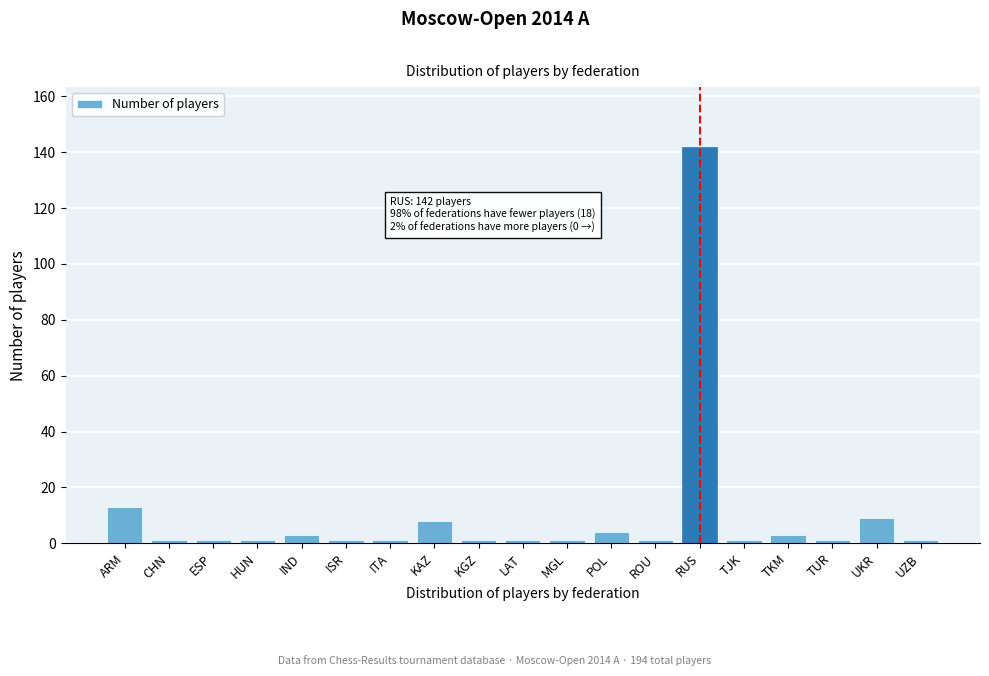

Reading right to left, list all the values displayed in this chart.

UZB=1	UKR=9	TUR=1	TKM=3	TJK=1	RUS=142	ROU=1	POL=4	MGL=1	LAT=1	KGZ=1	KAZ=8	ITA=1	ISR=1	IND=3	HUN=1	ESP=1	CHN=1	ARM=13